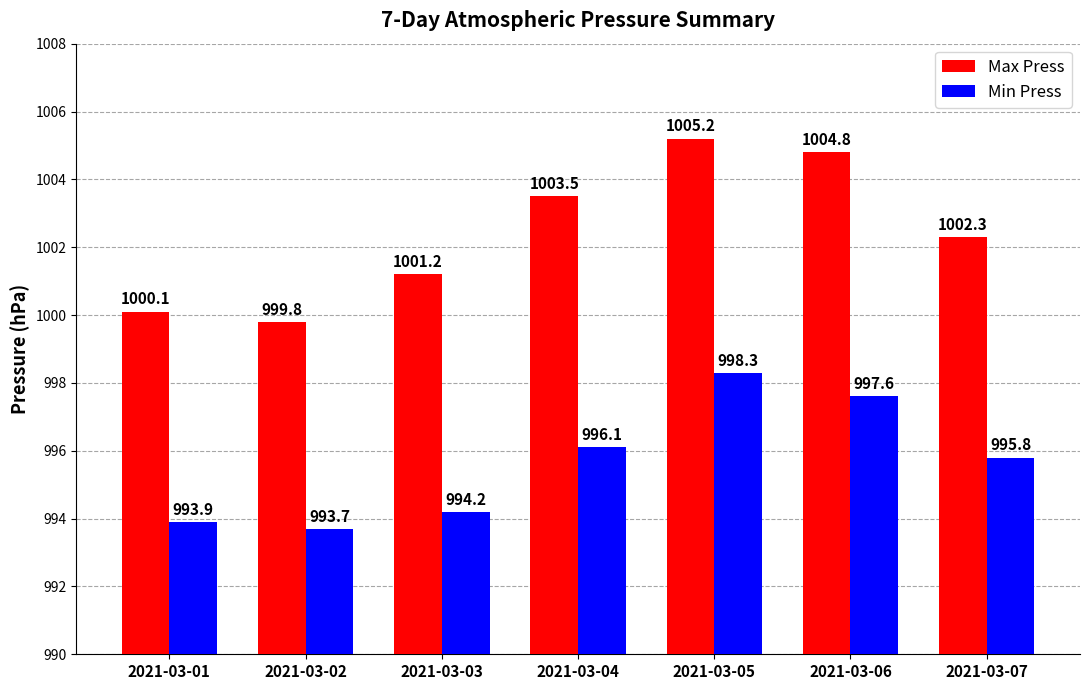

At how many categories does at least one series exceed 1001?

5